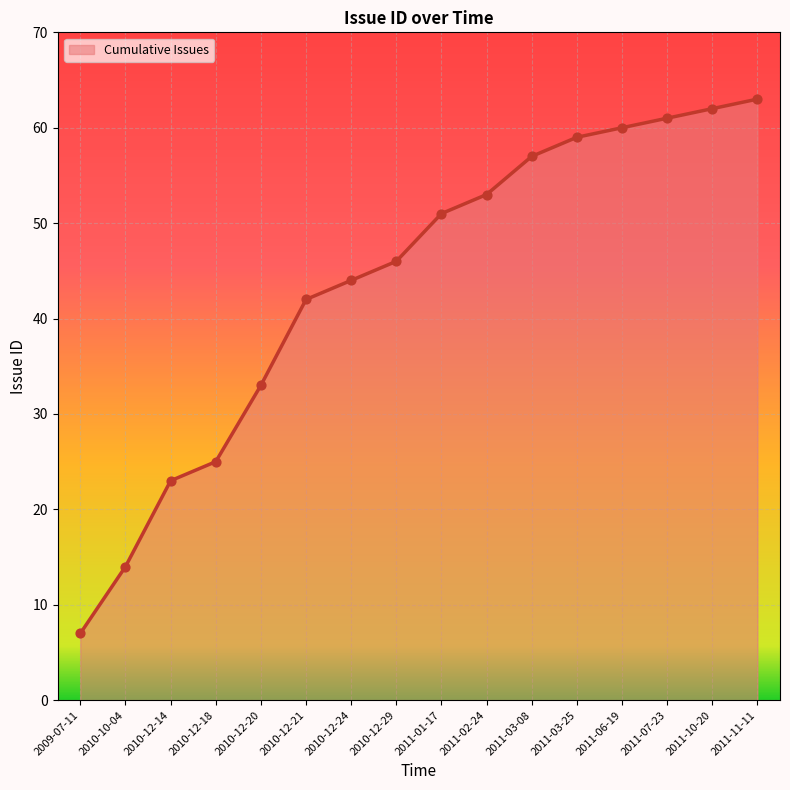

What is the change in value from 2010-10-04 to 2010-12-18?

+11